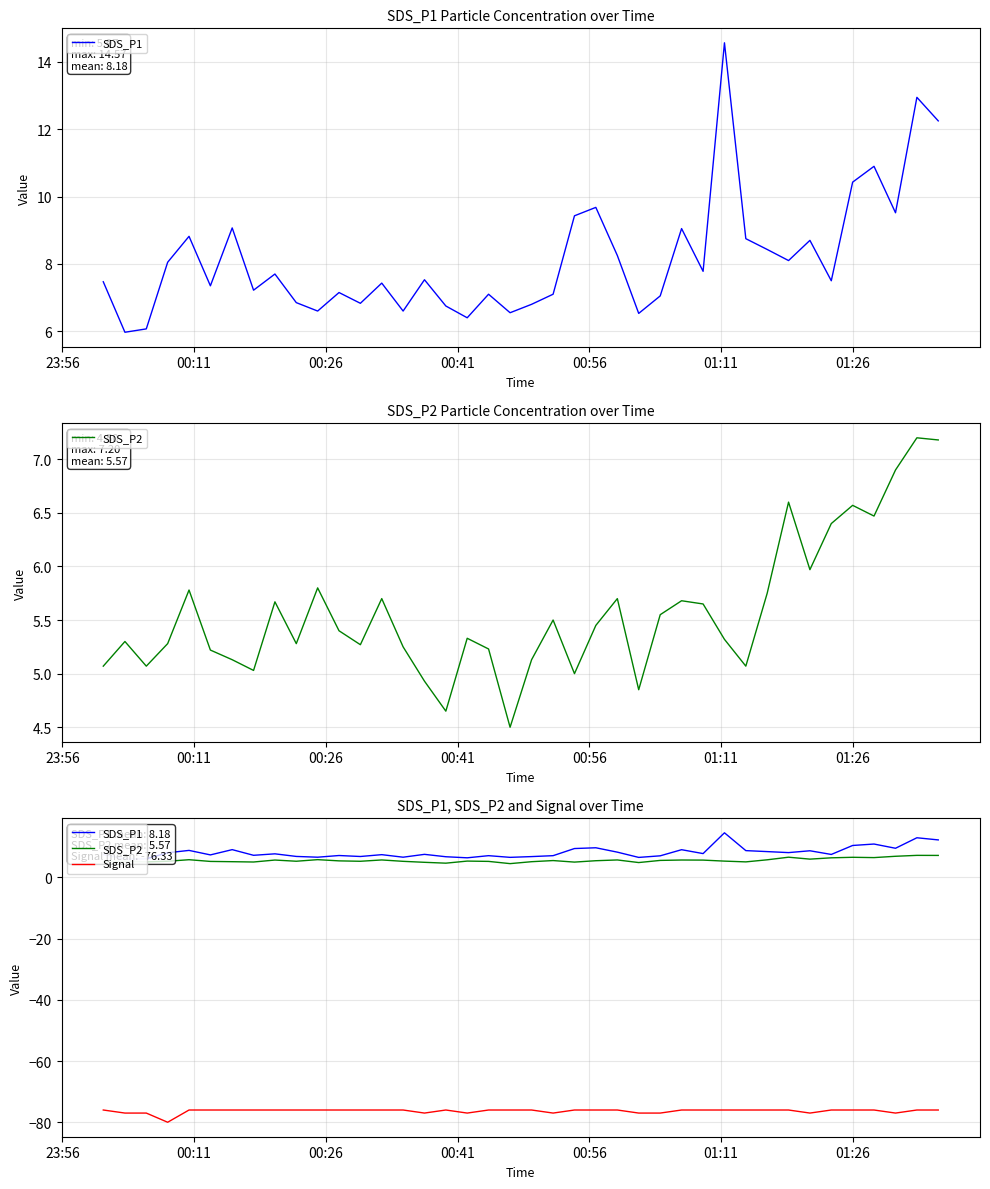

The value of SDS_P2 at 27 is 9.9. True or false?

False